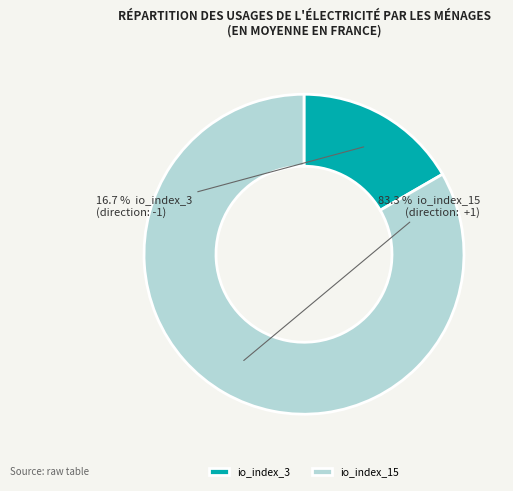

True or false: io_index_15 accounts for 83% of the total.

True